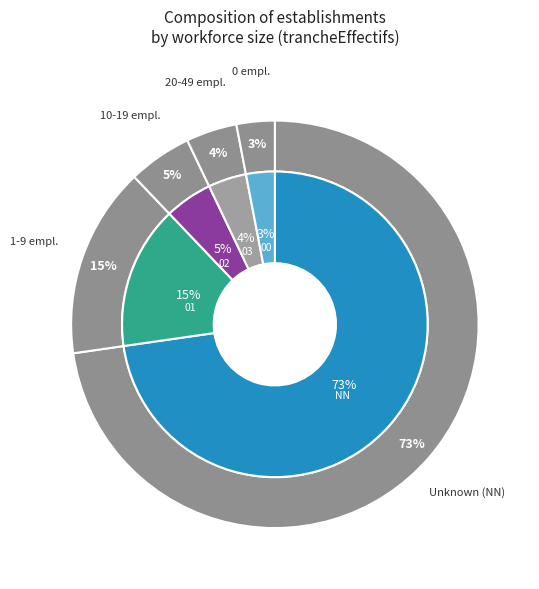

How many slices are in this pie chart?

6